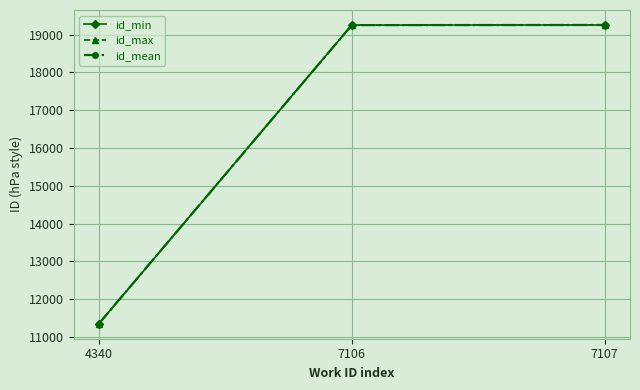

How many values in the id_mean series are below 19251?

1